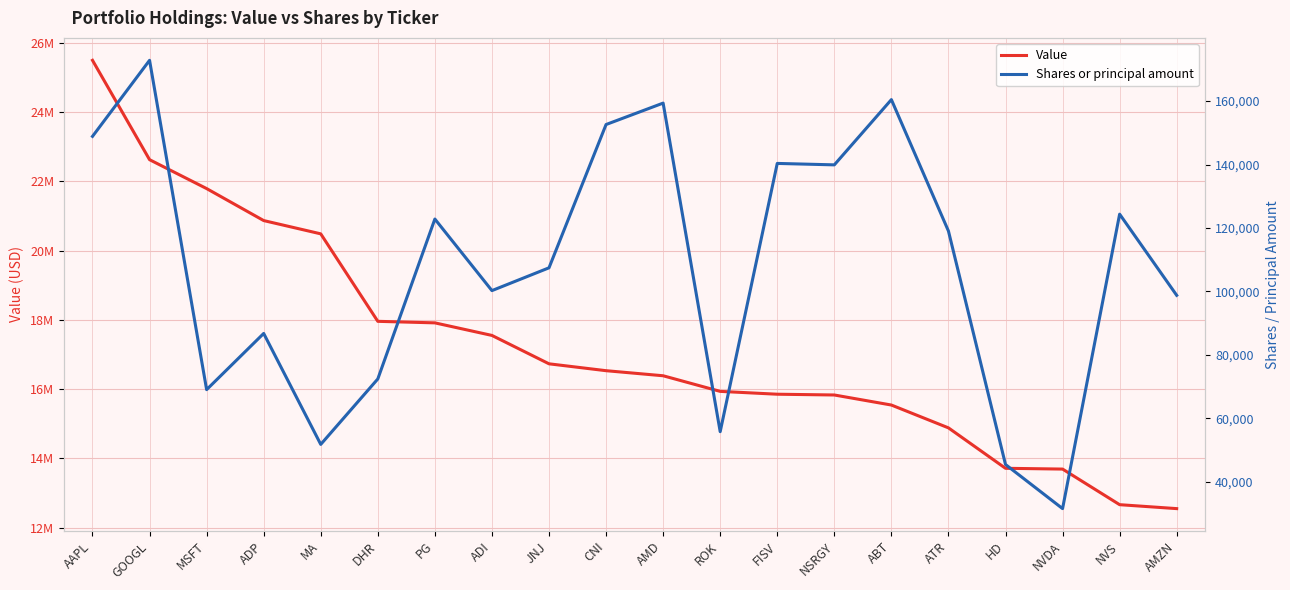

Reading left to right, what are all the values shown in this chart?

Value: 25490258	22622683	21788643	20865504	20482404	17957973	17913797	17551197	16732066	16533432	16387246	15936680	15854501	15832370	15542390	14883760	13716855	13694356	12667005	12553354
Shares or principal amount: 148883	172877	69006	86730	51735	72382	122815	100241	107429	152621	159378	55748	140355	139899	160479	119032	45396	31482	124357	98752